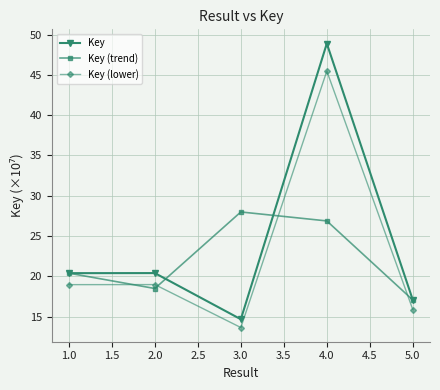

How many interior local valleys does the Key (trend) series have?

1